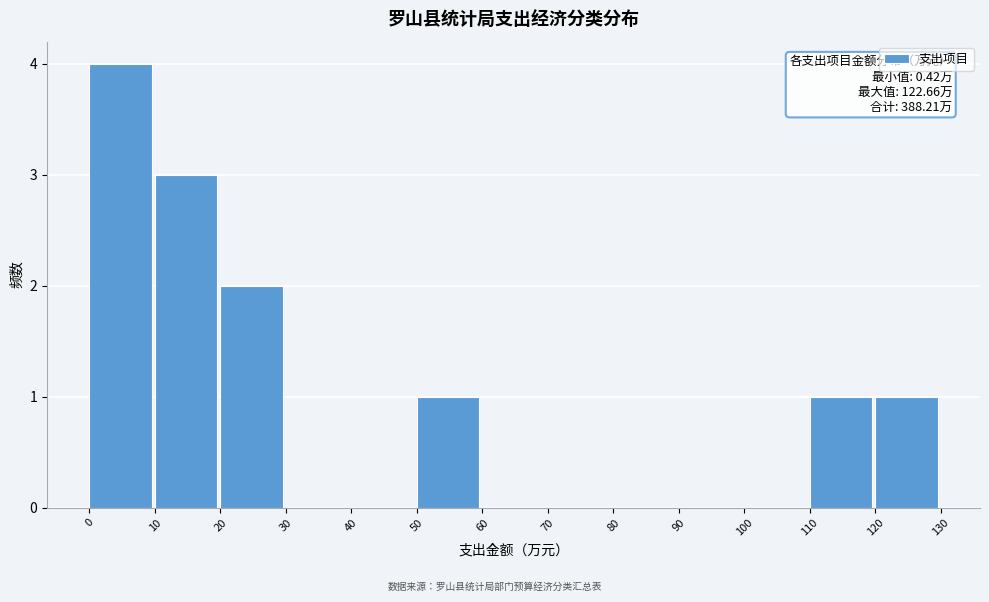

Over which range of the x-axis is the bar tallest?

0 to 10